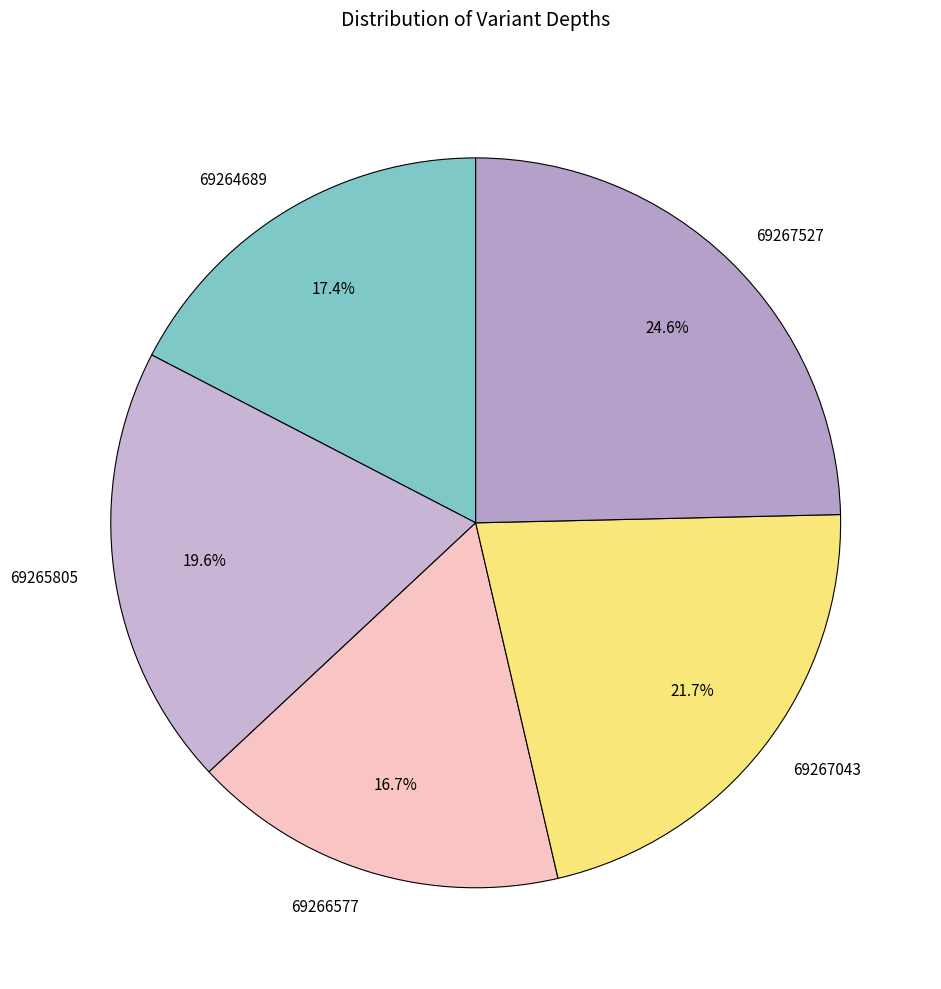

Rank the categories by value from highest to lowest.

69267527, 69267043, 69265805, 69264689, 69266577